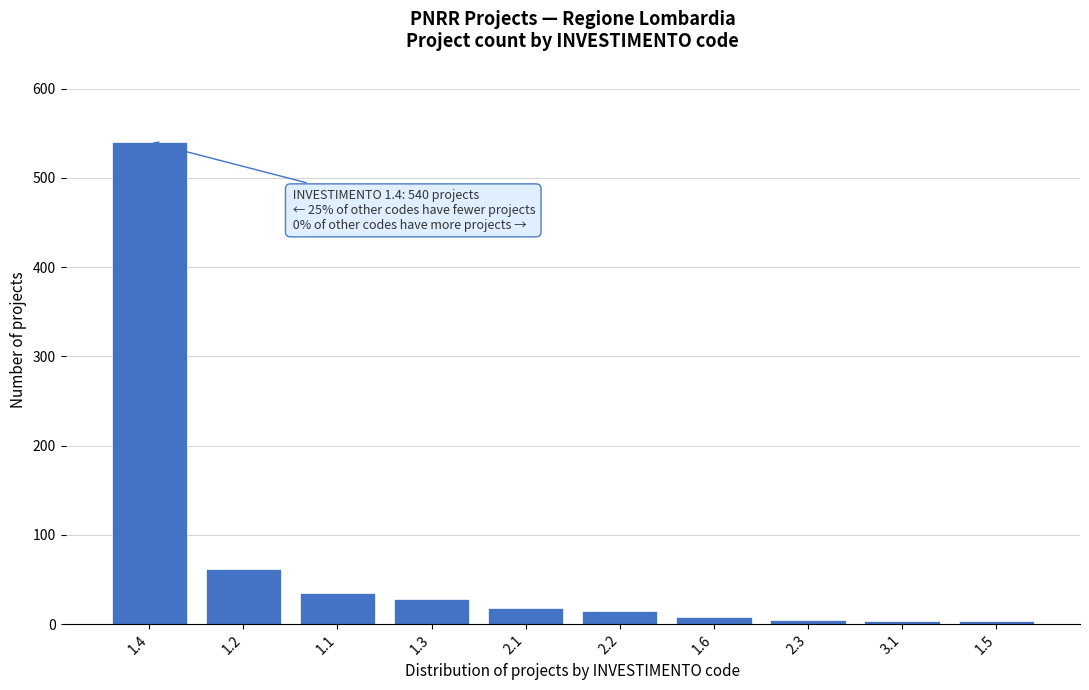

The value at 1.1 is 35. True or false?

True